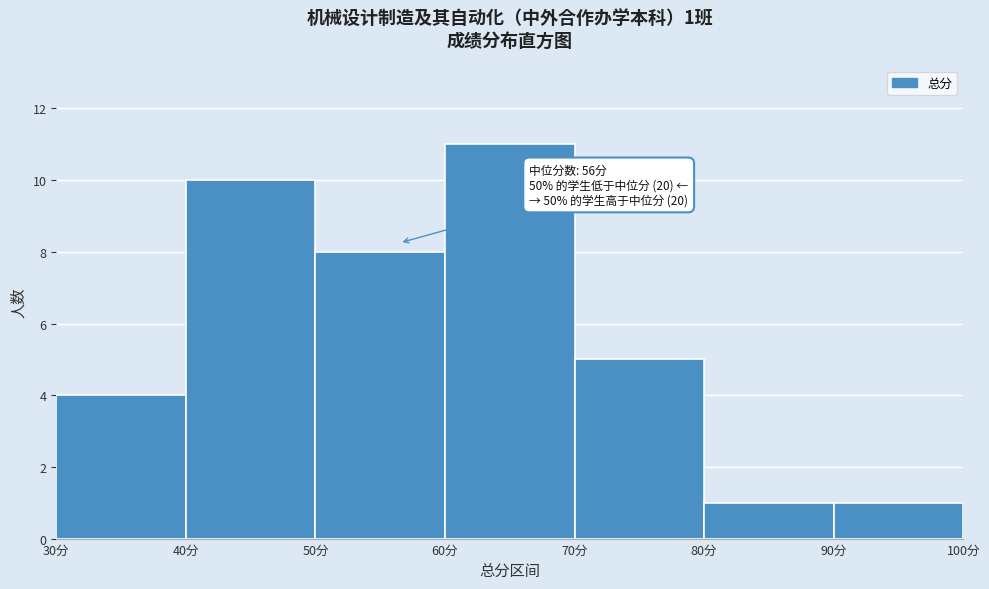

Over which range of the x-axis is the bar tallest?

60 to 70